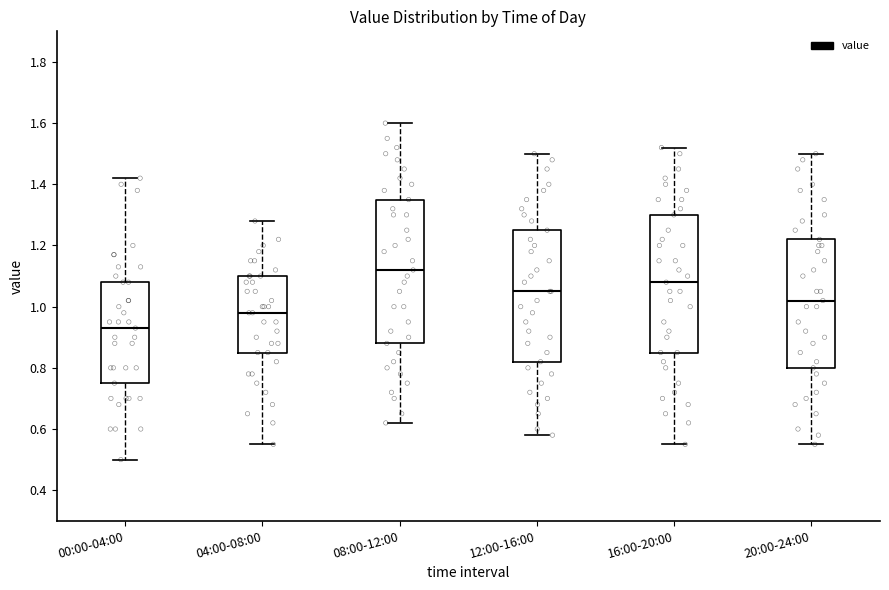

Reading left to right, transcribe this box plot: for each box, give where its median line is, the range the box spans, and where its two whiskers end, as read against the y-axis. The values are not printed on the chart, so give them approximately, as read against the axis.

00:00-04:00: median 0.94, box 0.76 to 1.08, whiskers 0.50 to 1.42
04:00-08:00: median 0.98, box 0.86 to 1.10, whiskers 0.56 to 1.28
08:00-12:00: median 1.12, box 0.88 to 1.36, whiskers 0.62 to 1.60
12:00-16:00: median 1.06, box 0.82 to 1.26, whiskers 0.58 to 1.50
16:00-20:00: median 1.08, box 0.86 to 1.30, whiskers 0.56 to 1.52
20:00-24:00: median 1.02, box 0.80 to 1.22, whiskers 0.56 to 1.50